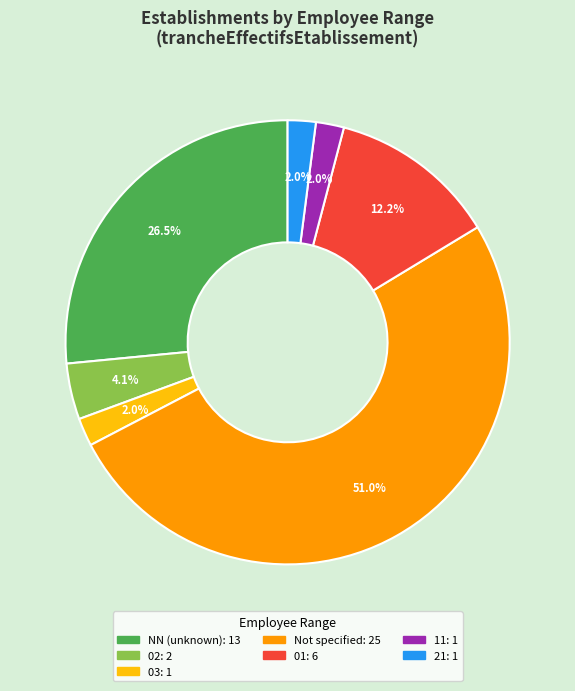

Count the number of slices in the pie.

7